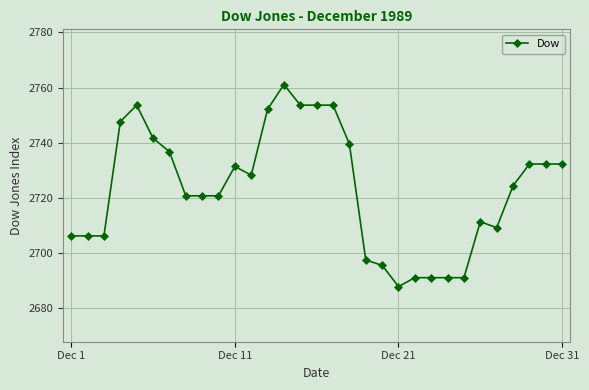

What is the difference between the second highest and second lowest values?

62.5